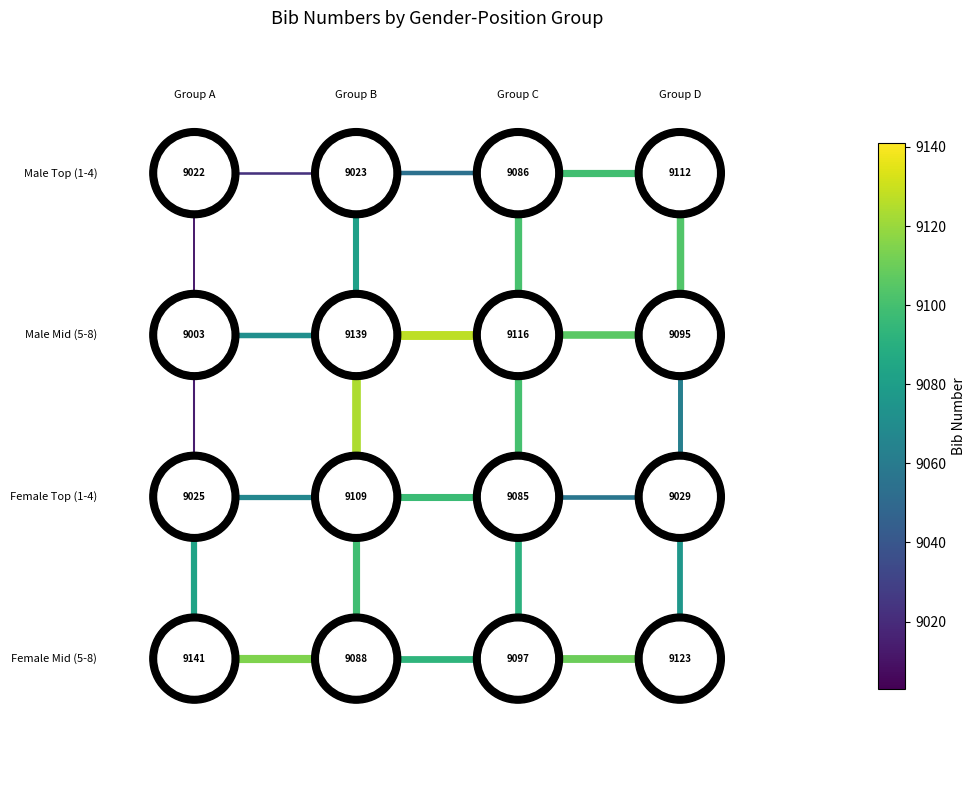

Reading left to right, transcribe all the data shown in this chart.

edge_h_0_0: 0	0
edge_v_0_0: 0	-2
edge_h_0_1: 0	0
edge_v_0_1: 0	-2
edge_h_0_2: 0	0
edge_v_0_2: 0	-2
edge_v_0_3: 0	-2
edge_h_1_0: -2	-2
edge_v_1_0: -2	-4
edge_h_1_1: -2	-2
edge_v_1_1: -2	-4
edge_h_1_2: -2	-2
edge_v_1_2: -2	-4
edge_v_1_3: -2	-4
edge_h_2_0: -4	-4
edge_v_2_0: -4	-6
edge_h_2_1: -4	-4
edge_v_2_1: -4	-6
edge_h_2_2: -4	-4
edge_v_2_2: -4	-6
edge_v_2_3: -4	-6
edge_h_3_0: -6	-6
edge_h_3_1: -6	-6
edge_h_3_2: -6	-6